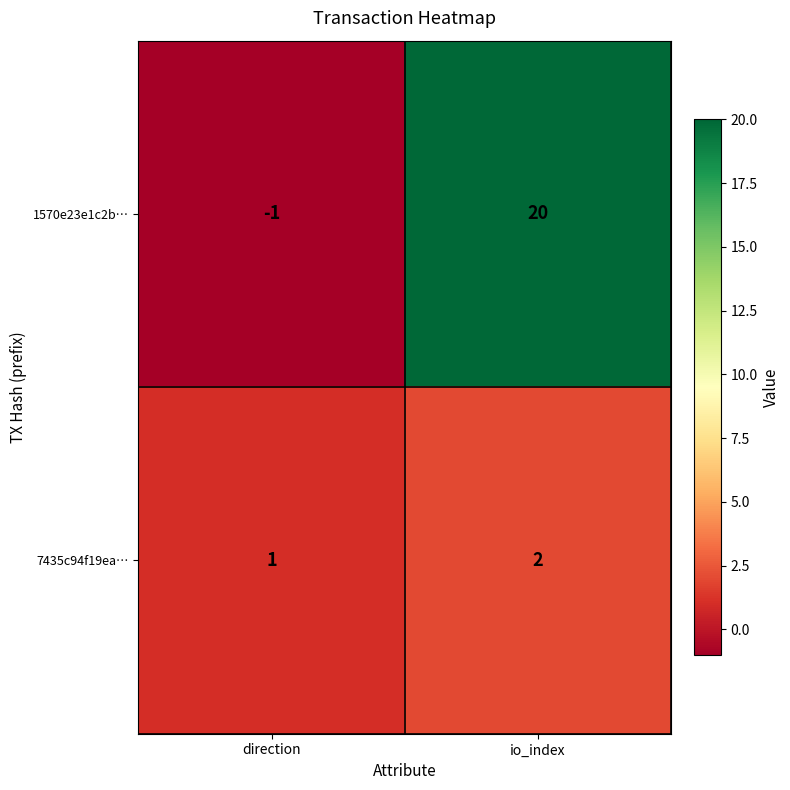

What is the sum of the 7435c94f19ea… values at io_index and direction?

3